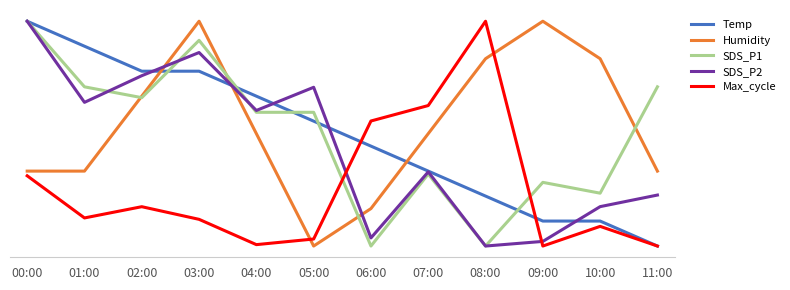

At which label is SDS_P1 closest to 0?

06:00